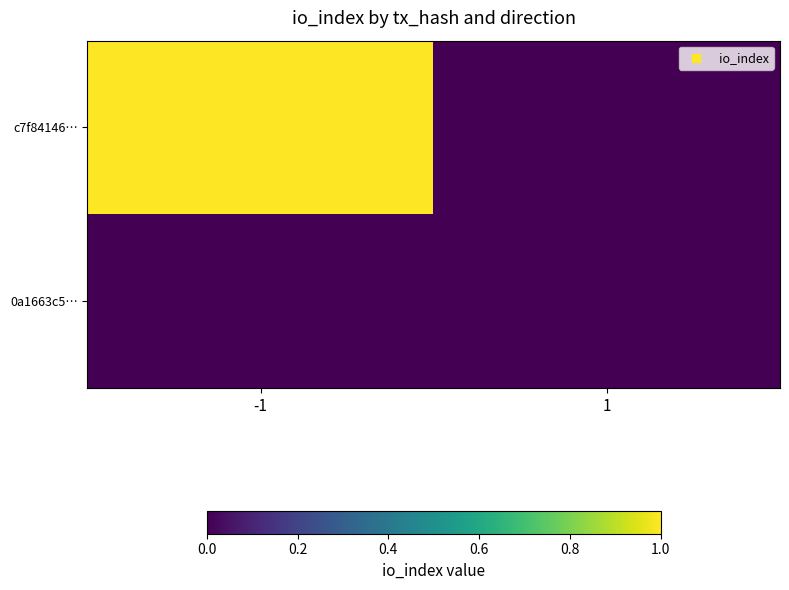

Reading left to right, list all the values displayed in this chart.

c7f84146…: -1=1	1=0
0a1663c5…: -1=0	1=0